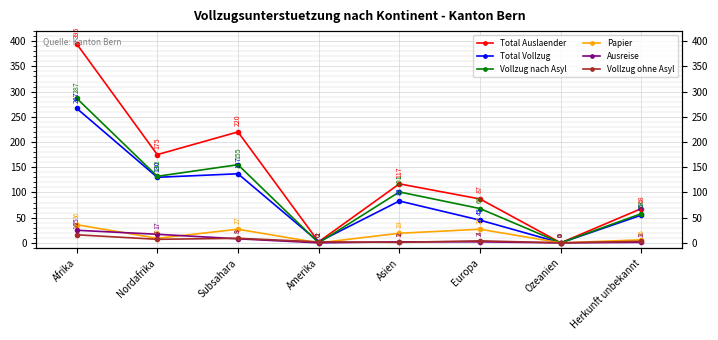

At which category does Vollzug ohne Asyl reach its first local valley?

Nordafrika